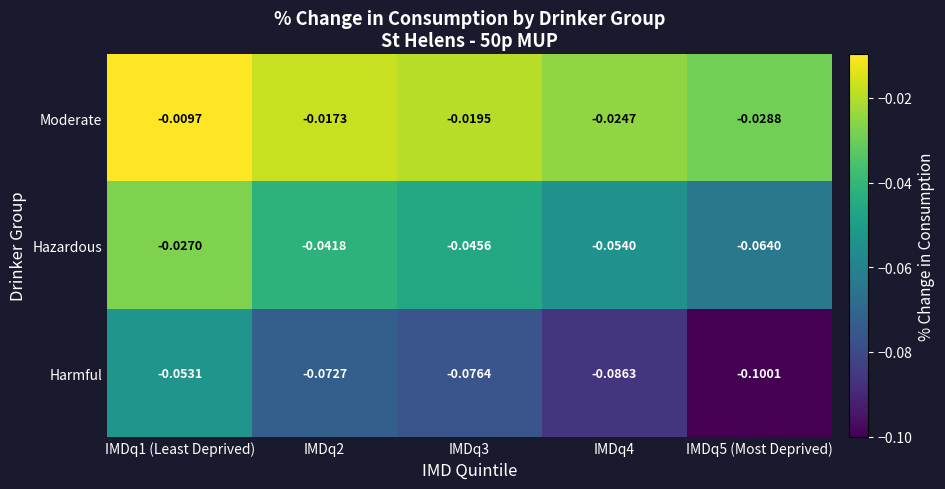

Which category has the lowest value across all series?

IMDq5 (Most Deprived)